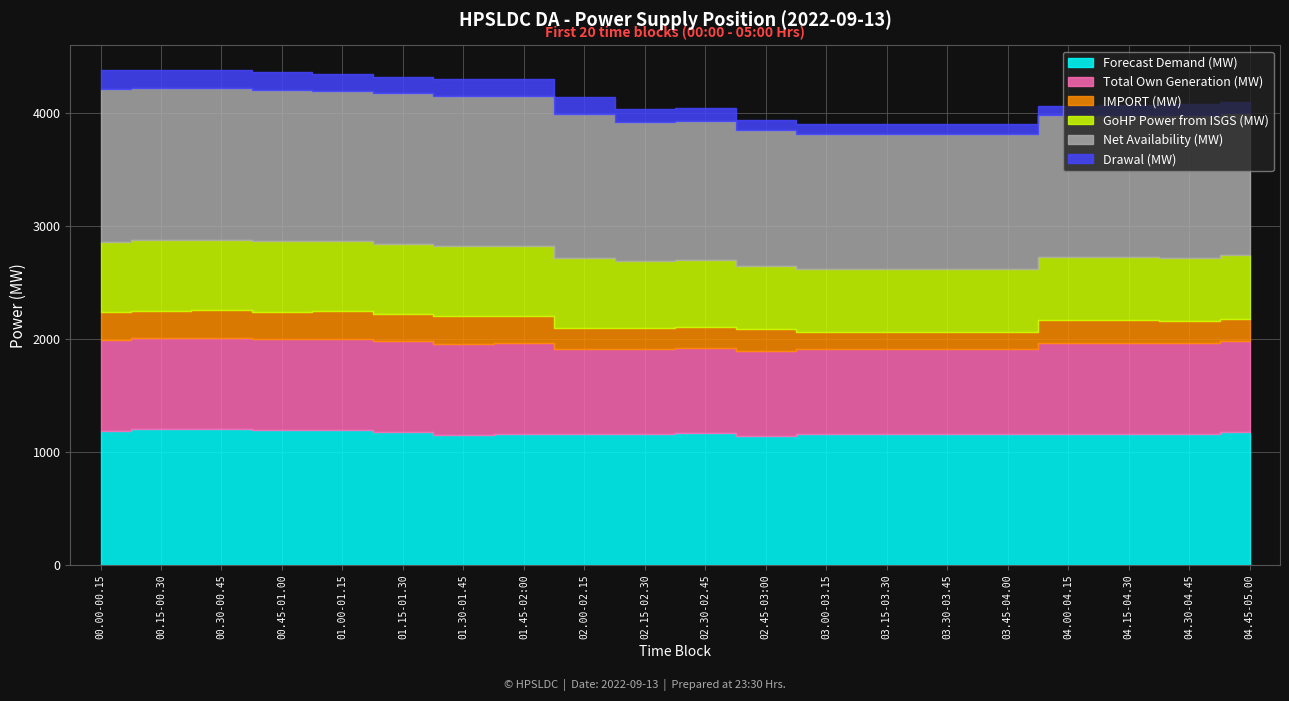

True or false: Drawal (MW) and IMPORT (MW) cross at least once.

False